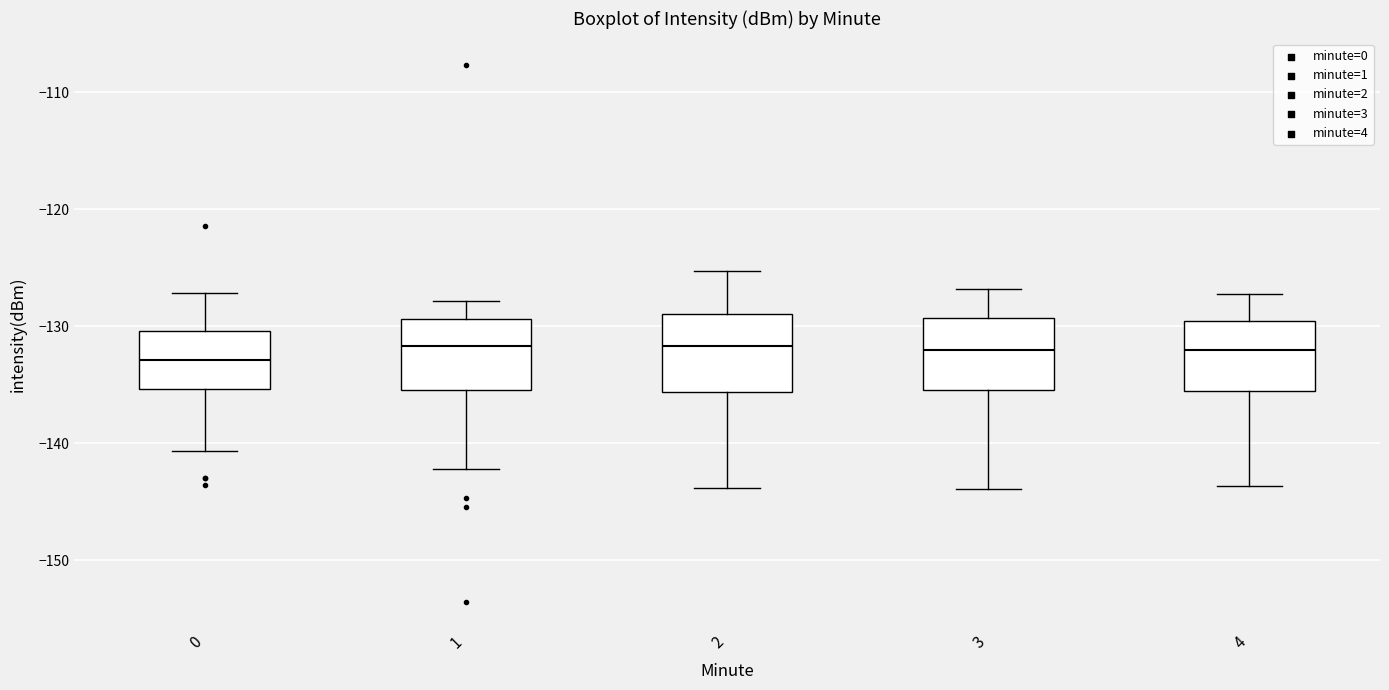

Where does the upper whisker of the box at x = 3 end on the y-axis? The values are not printed on the chart, so give them approximately, as read against the axis.

-127